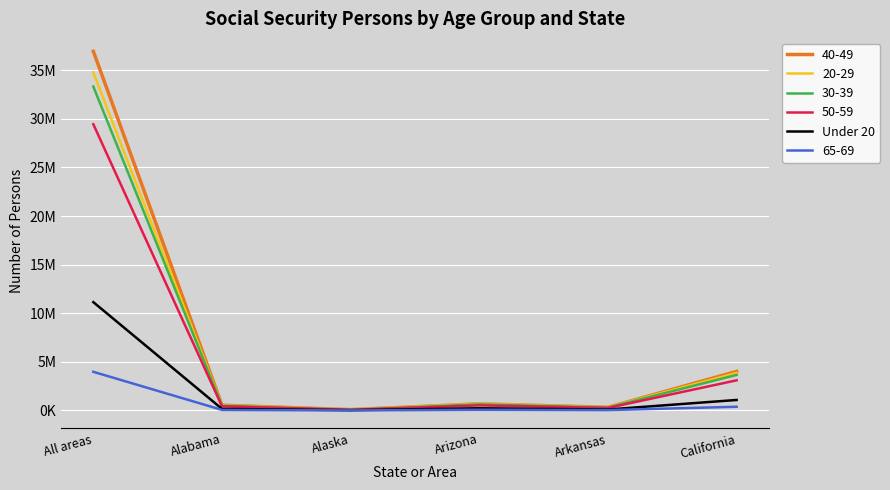

What are all the series names shown in the legend?

40-49, 20-29, 30-39, 50-59, Under 20, 65-69